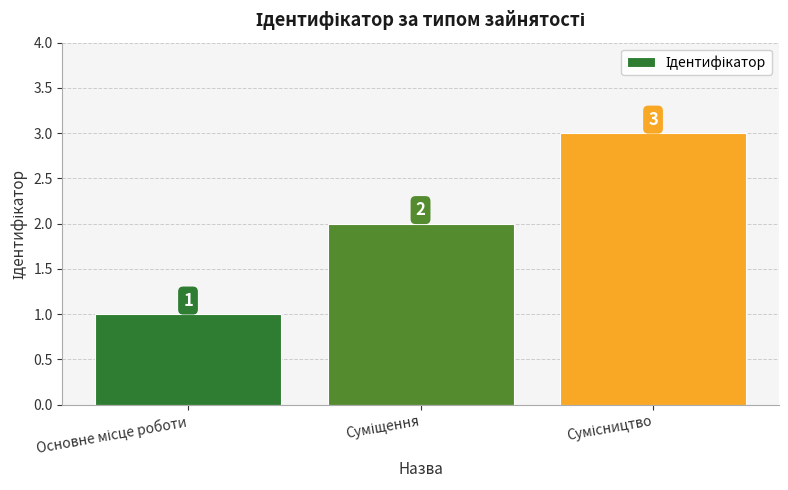

What is the value of the 2nd bar from the left?

2